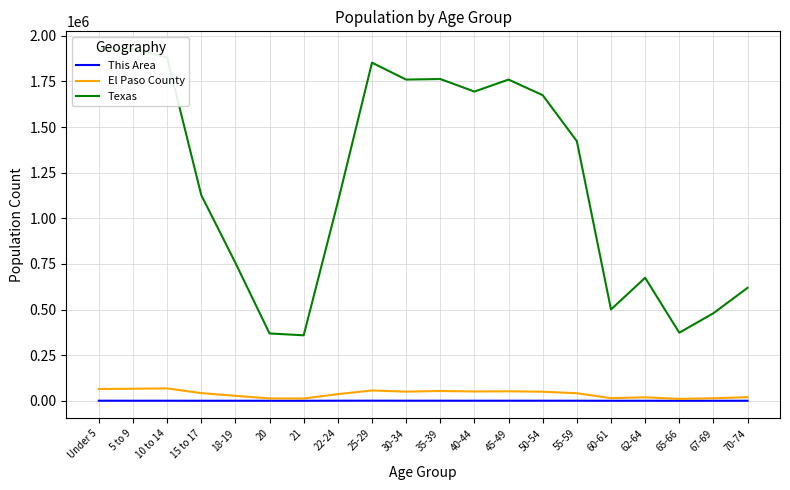

Which category has the highest value in the El Paso County series?

10 to 14